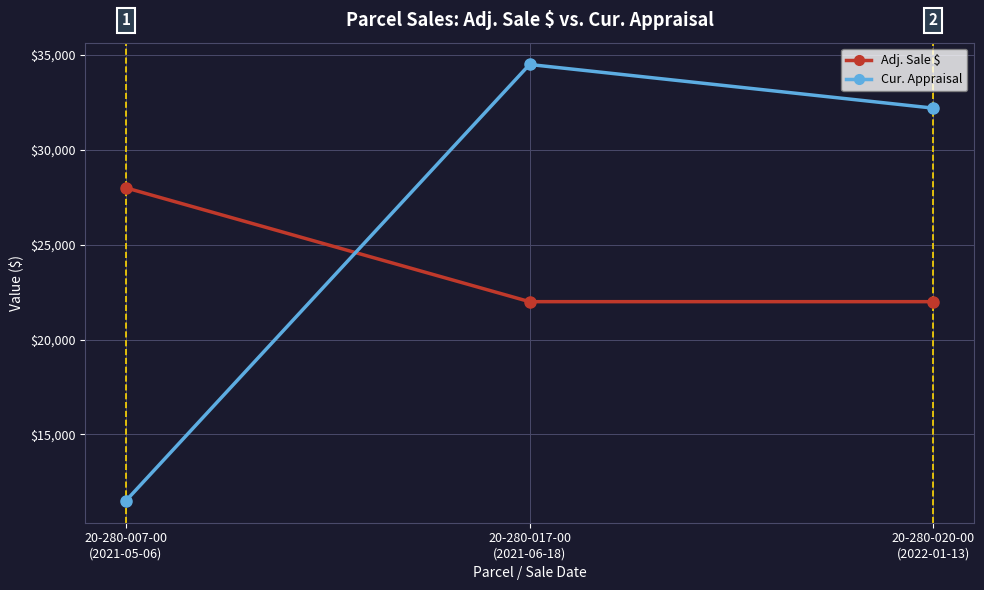

Reading right to left, transcribe all the data shown in this chart.

Adj. Sale $: 20-280-020-00
(2022-01-13)=22000	20-280-017-00
(2021-06-18)=22000	20-280-007-00
(2021-05-06)=28000
Cur. Appraisal: 20-280-020-00
(2022-01-13)=32200	20-280-017-00
(2021-06-18)=34500	20-280-007-00
(2021-05-06)=11500